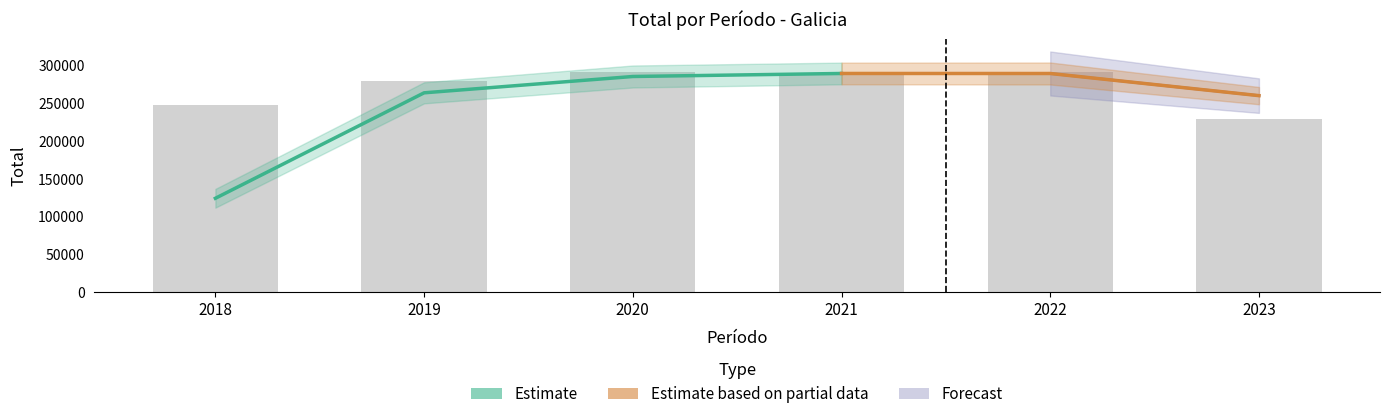

Where is the data nearest to the value 260153?

2018